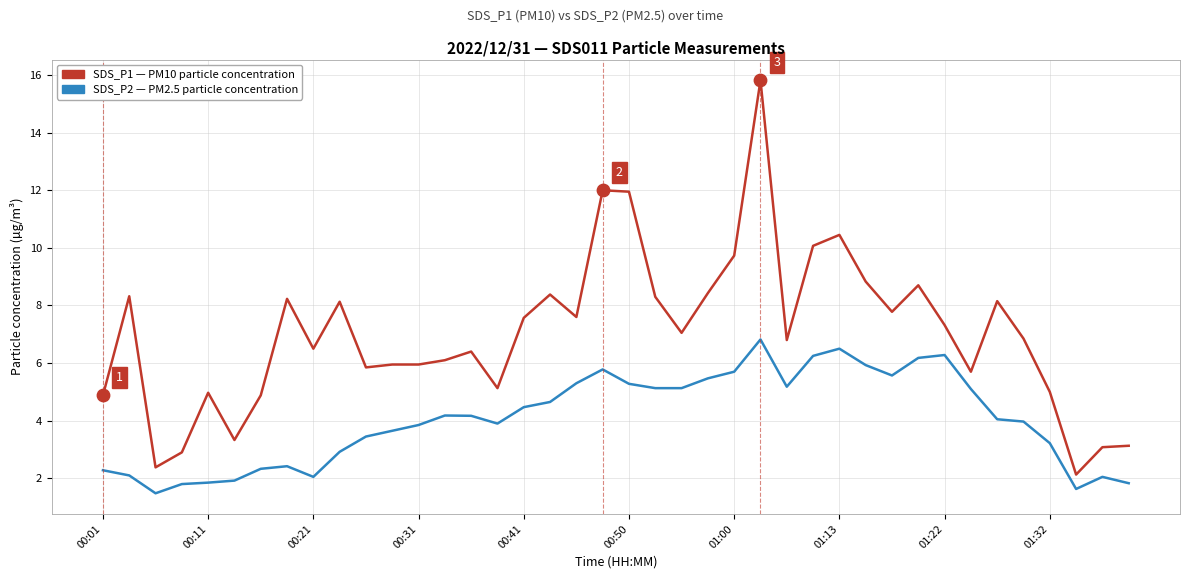

What is the maximum value shown in the chart?

15.8